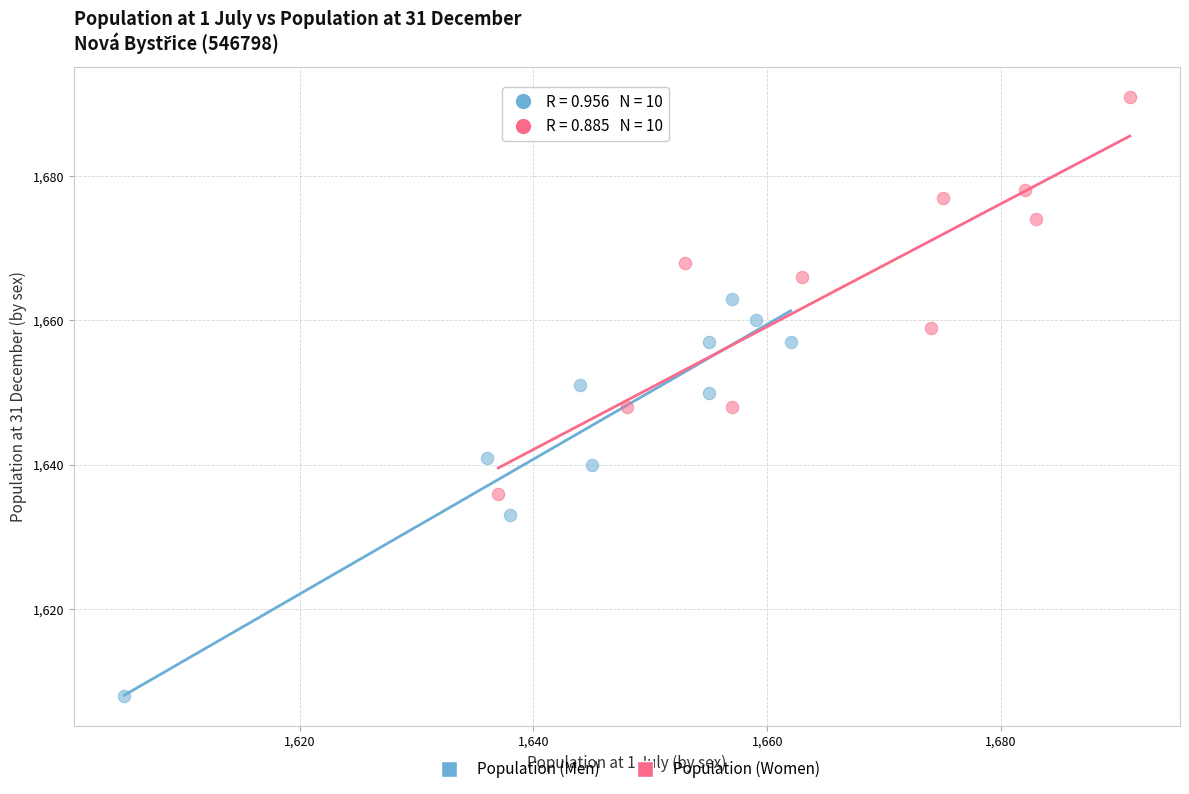

Which series reaches the maximum Y coordinate?

Population (Women)